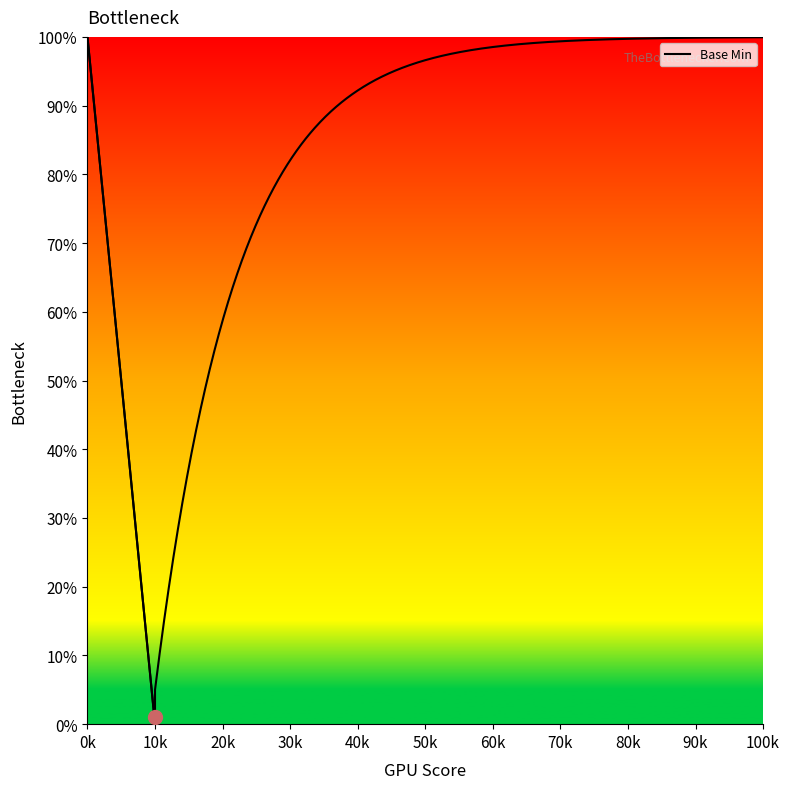

How many positive values are there?

3